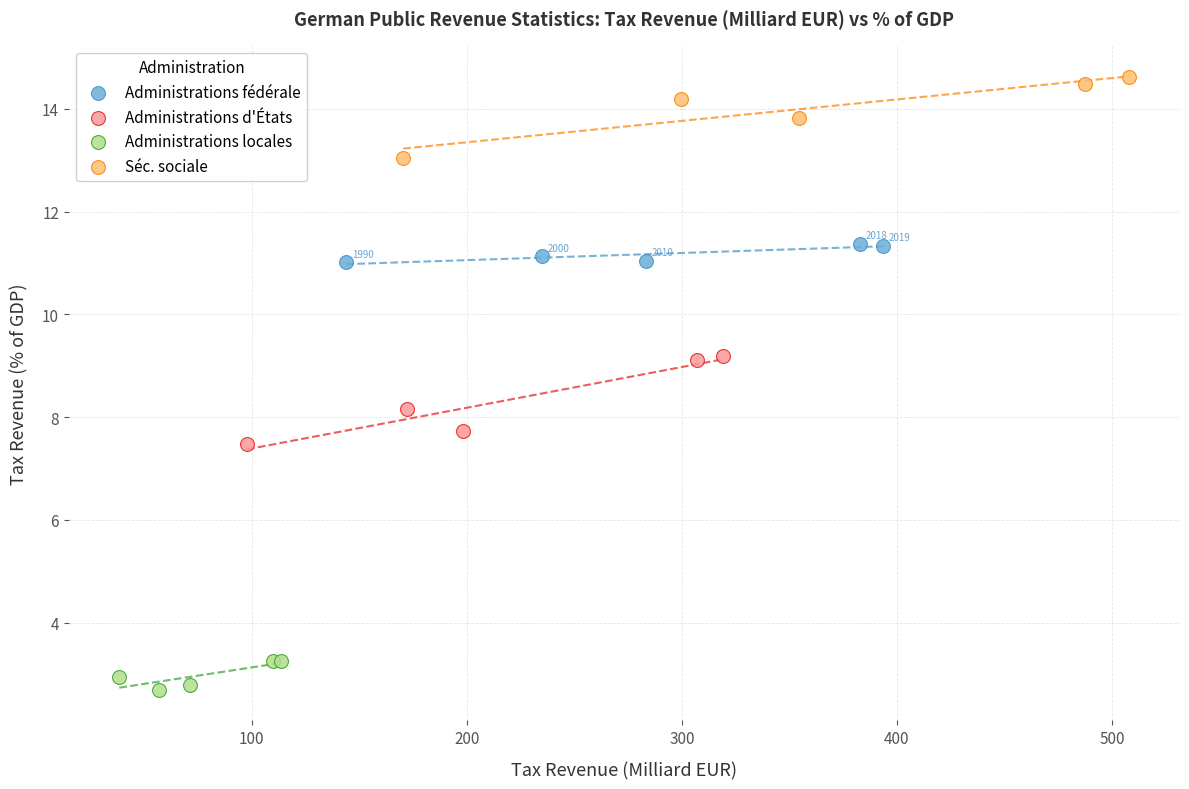

Which series contains the lowest Y value?

Administrations locales